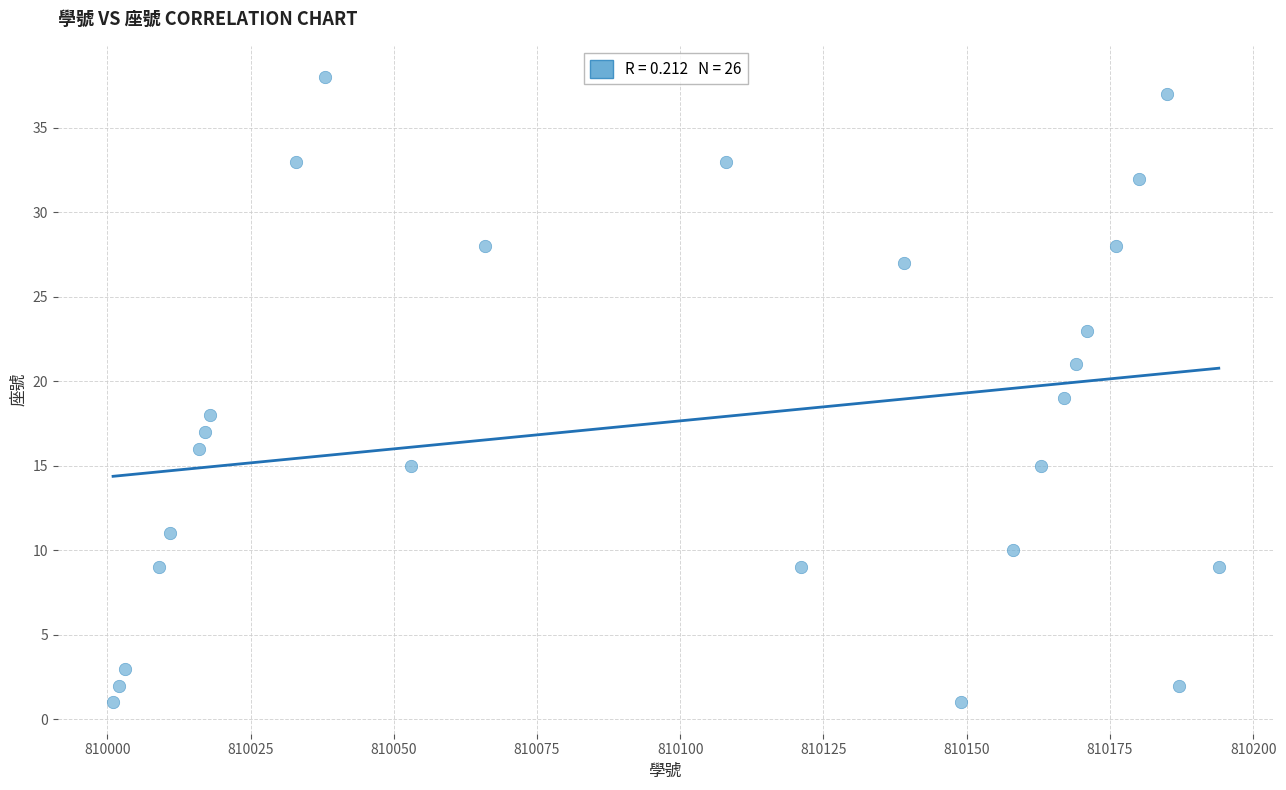

What is the range of Y values (max minus min)?

37